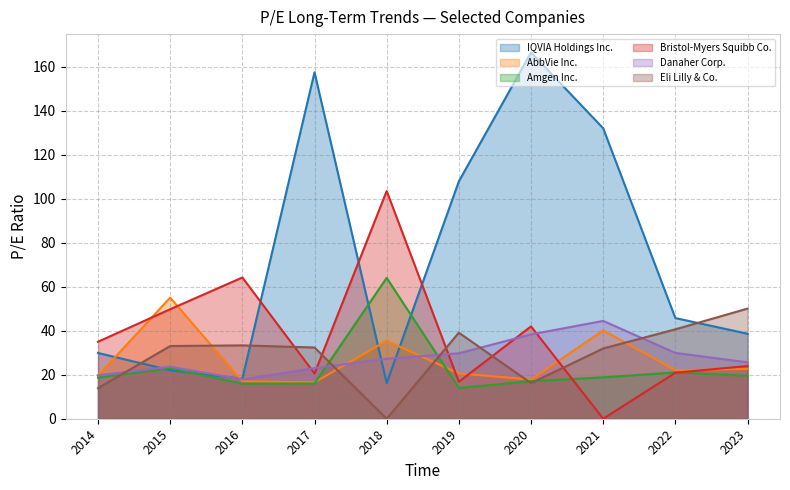

The AbbVie Inc. series shows 7.6 at 2018. True or false?

False